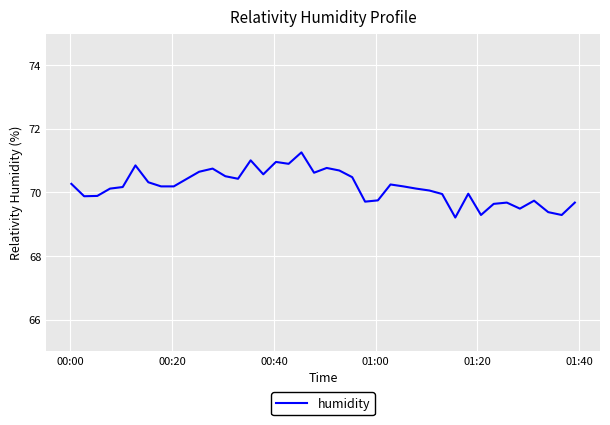

What is the smallest value displayed?

69.2